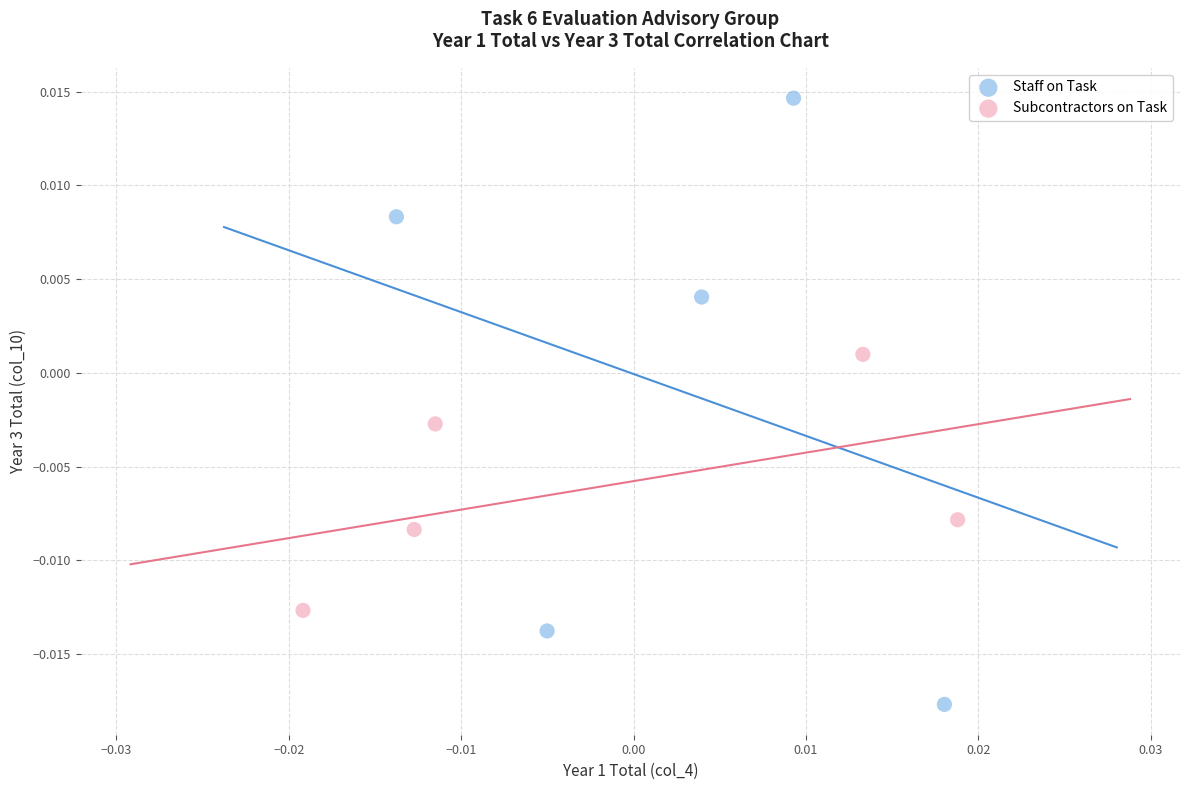

What are all the series names shown in the legend?

Staff on Task, Subcontractors on Task